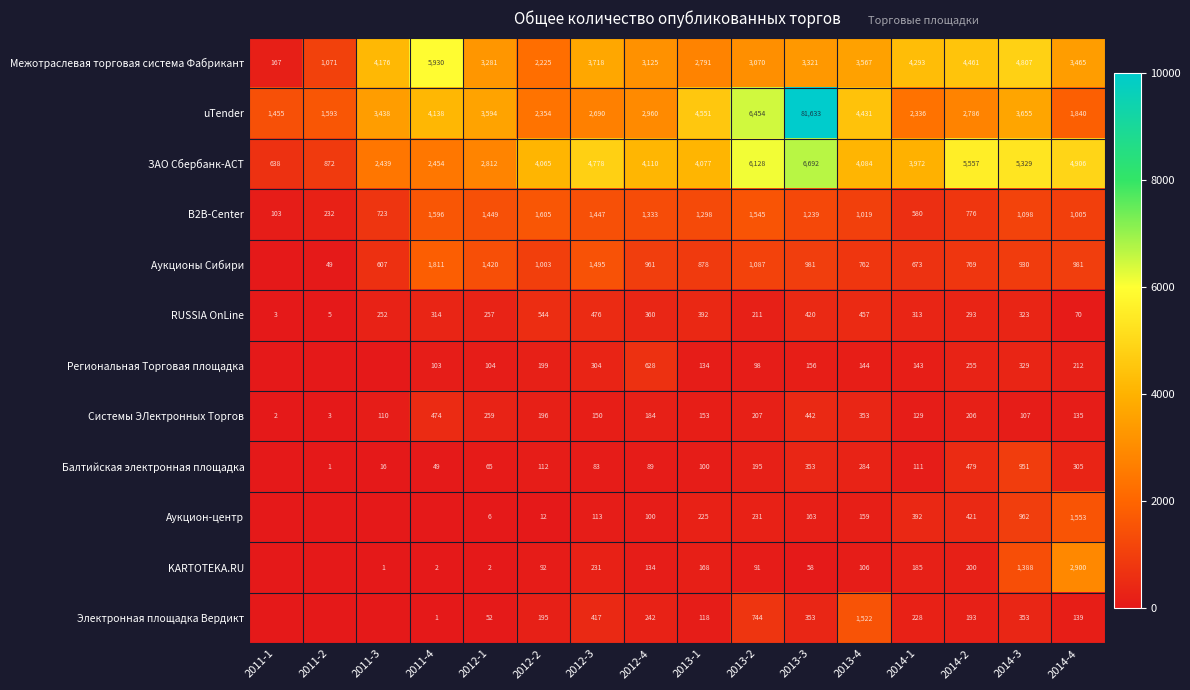

Rank the categories by RUSSIA OnLine value from lowest to highest.

2011-1, 2011-2, 2014-4, 2013-2, 2011-3, 2012-1, 2014-2, 2014-1, 2011-4, 2014-3, 2012-4, 2013-1, 2013-3, 2013-4, 2012-3, 2012-2